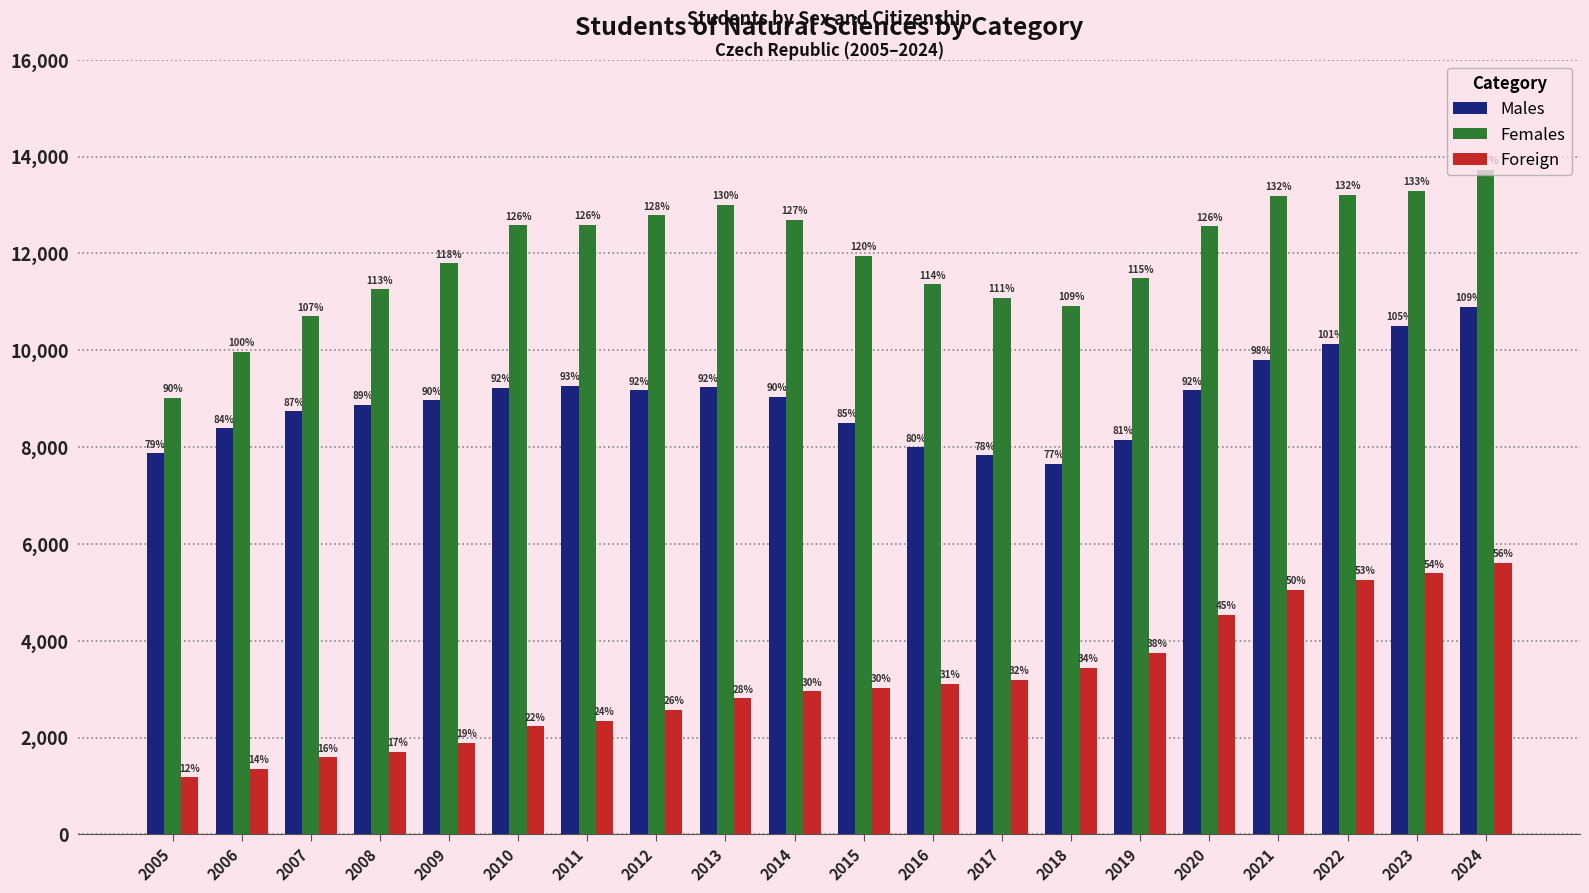

Is it true that Females equals 13724 at 2024?

True